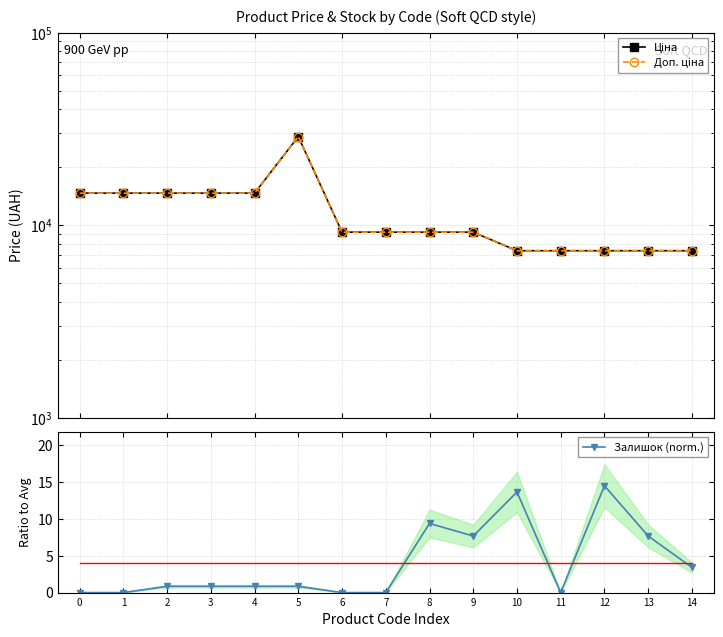

How many values in the Ціна series exceed 9185?

10